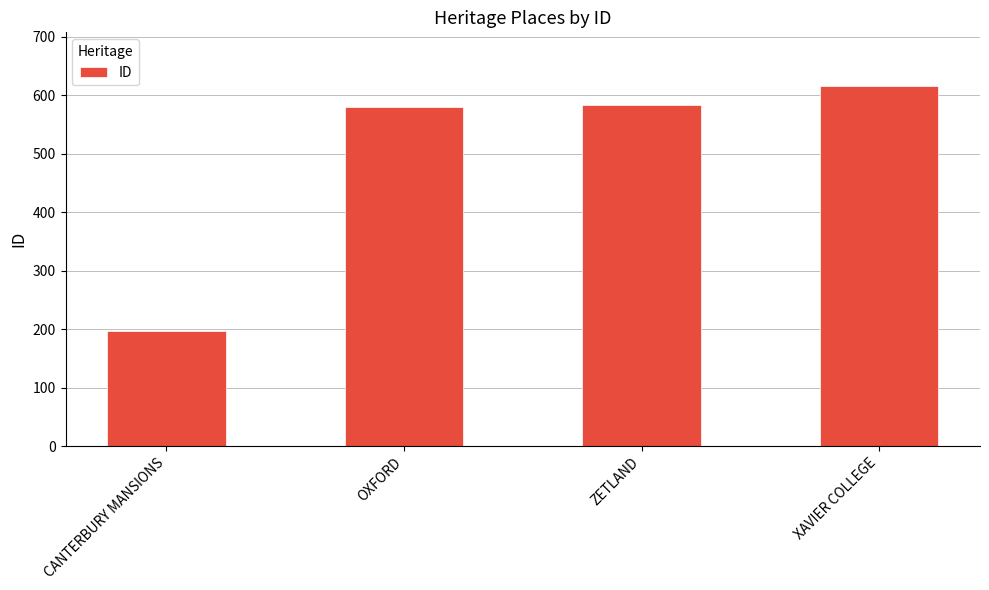

Which label corresponds to the largest value in the chart?

XAVIER COLLEGE